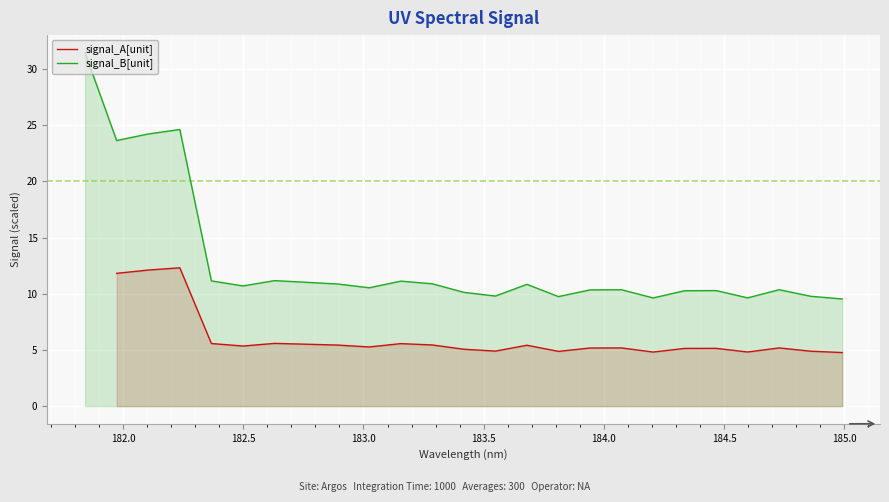

How many series are shown in this chart?

2